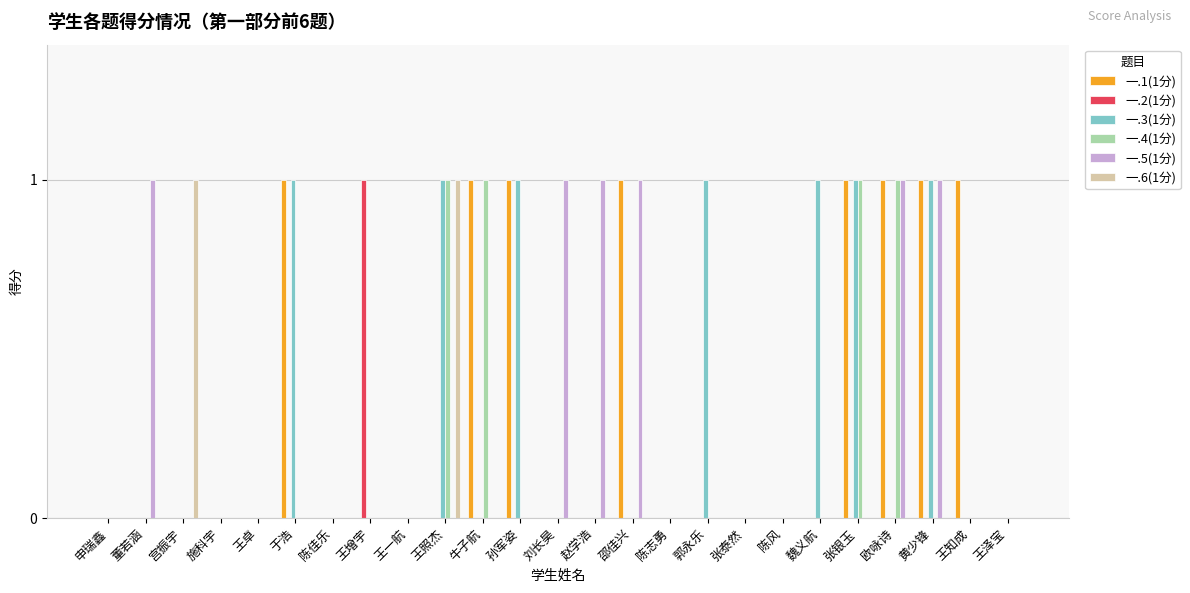

Are the bars grouped side by side (vs. stacked)?

Yes